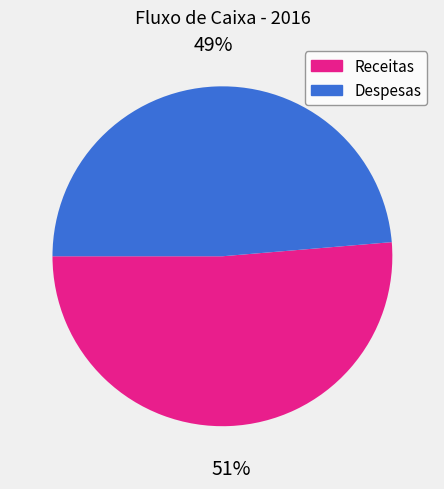

How many segments does this pie chart have?

2